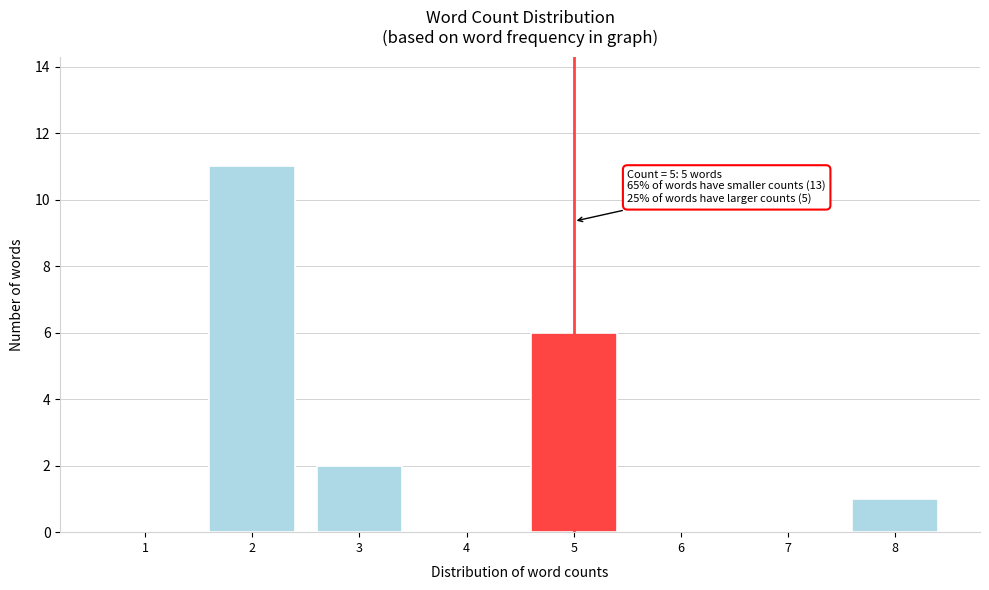

Reading left to right, extract all data points from this chart.

1=0	2=11	3=2	4=0	5=6	6=0	7=0	8=1